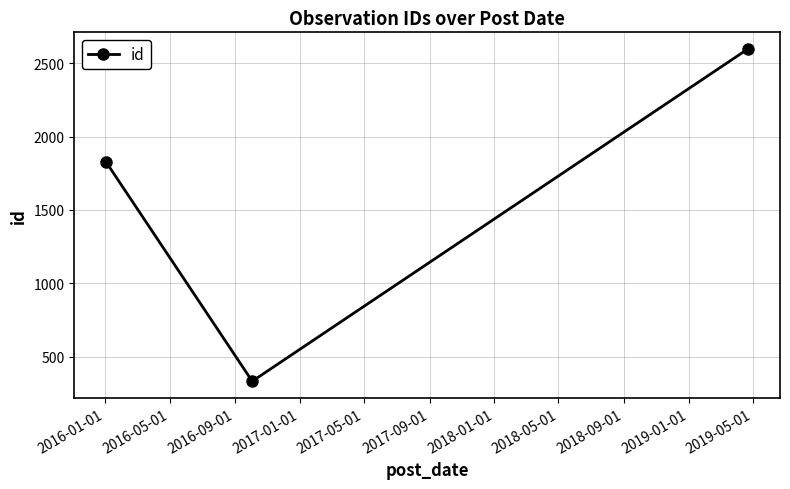

Does the chart have visible grid lines?

Yes